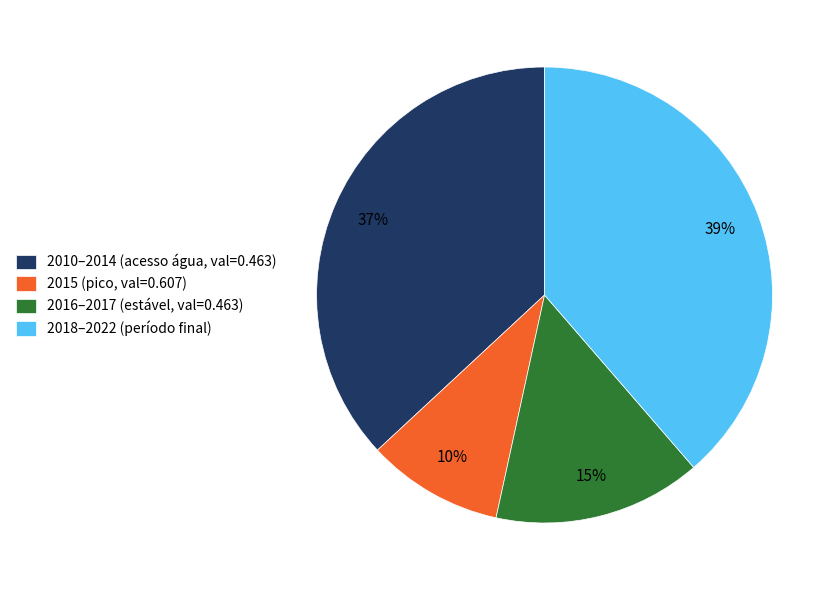

Is there a majority slice in this chart?

No